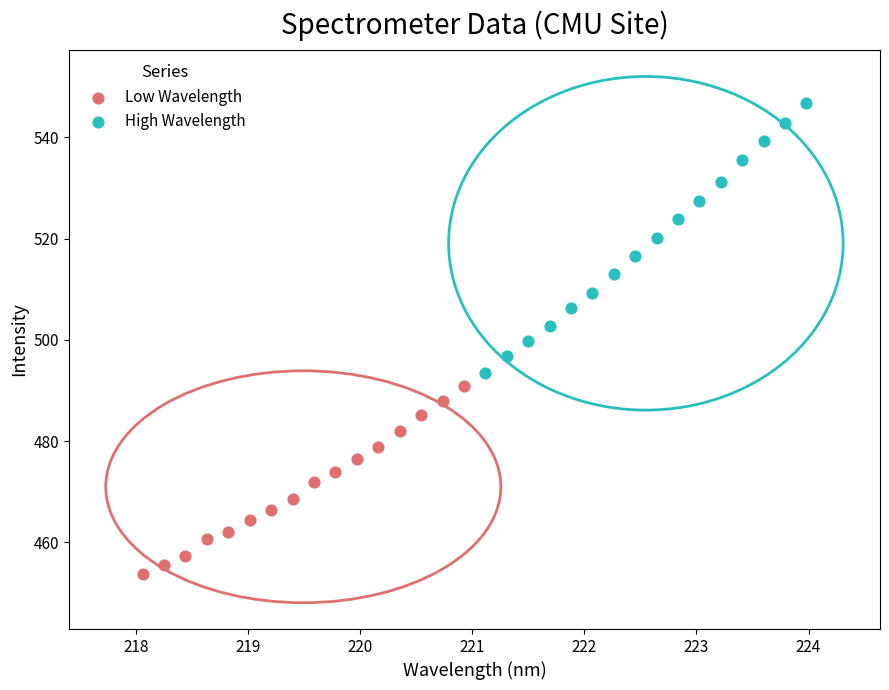

What are all the series names shown in the legend?

Low Wavelength, High Wavelength